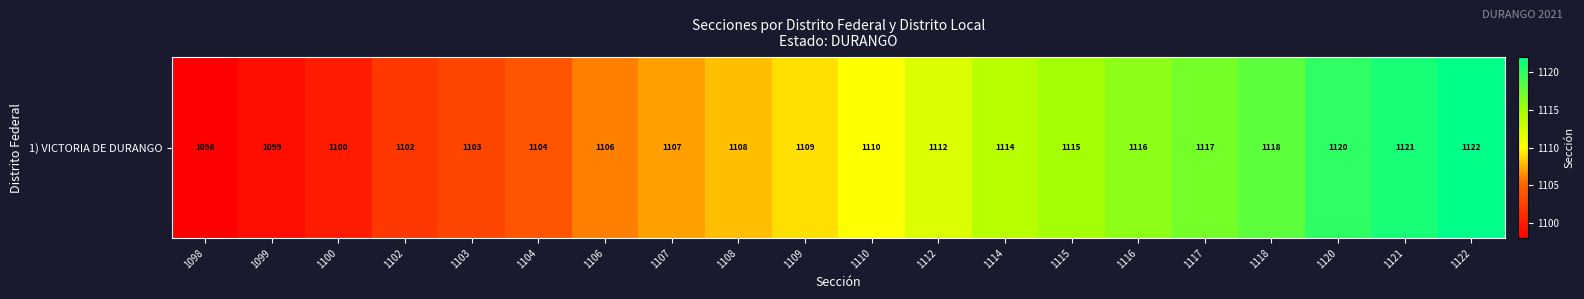

At which label does the data first exceed 1110?

1112